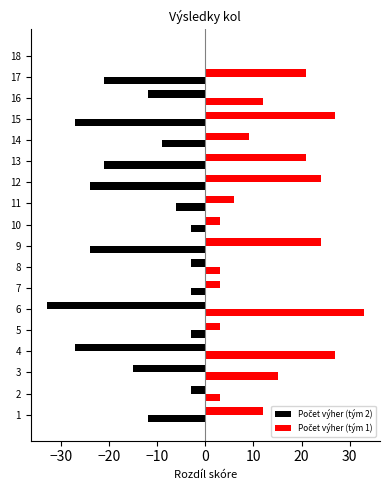

The Počet výher (tým 2) series shows 21 at 13. True or false?

False